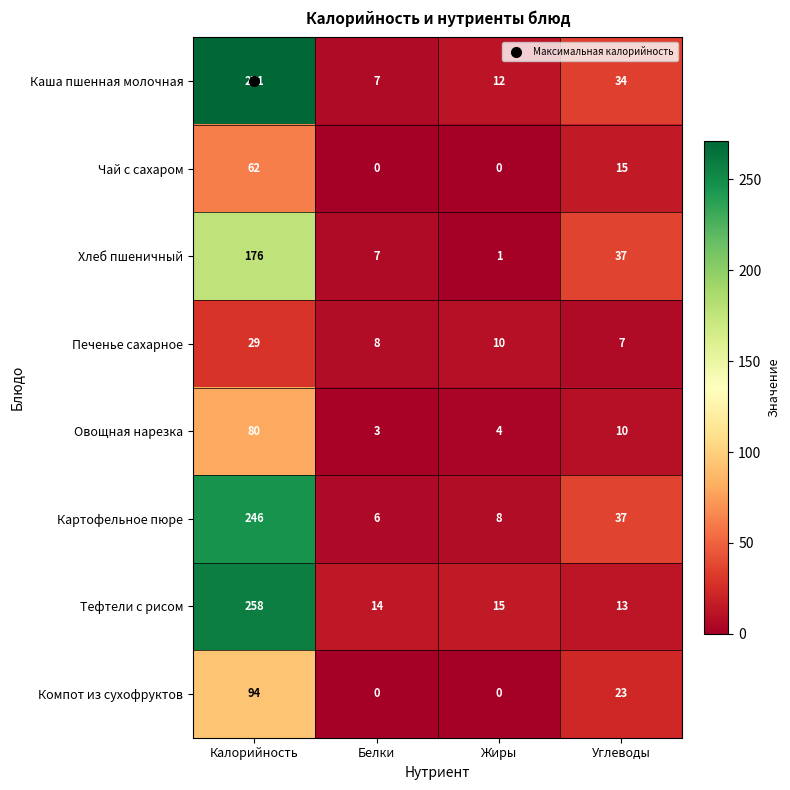

True or false: Печенье сахарное has a value of 12 at Углеводы.

False